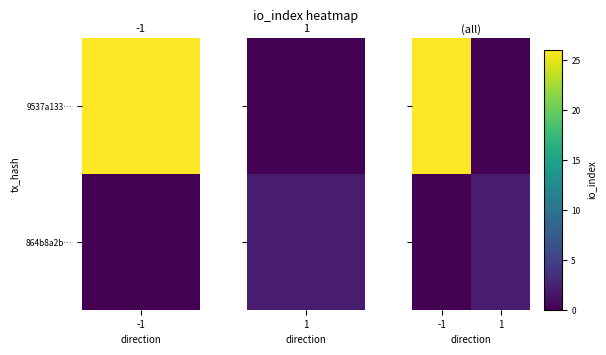

What is the difference between the highest and lowest values at 1?

2